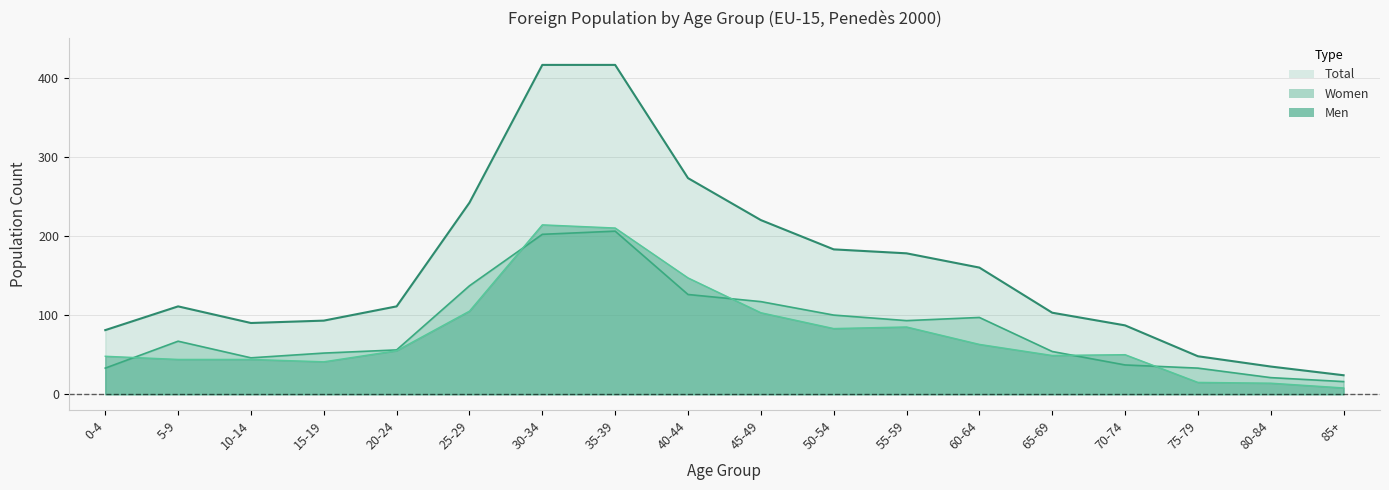

How many values in the Total series exceed 111?

8